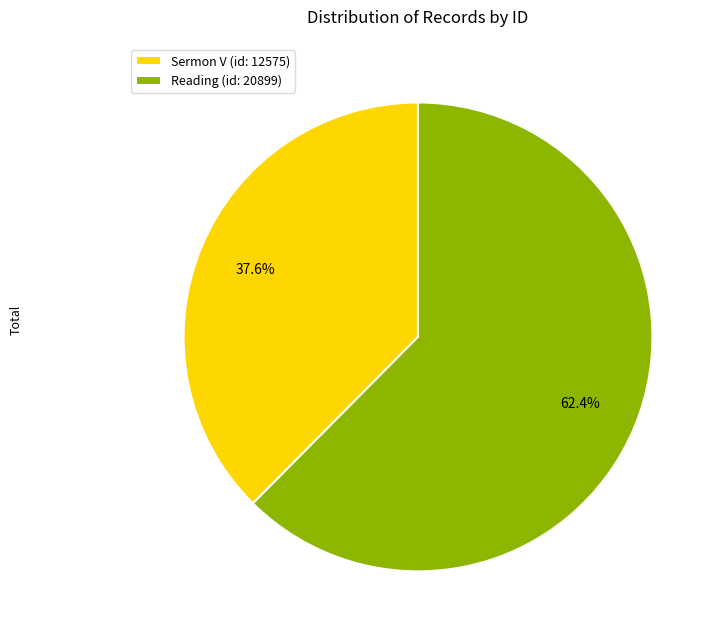

What is the ratio of the value at Sermon V (id: 12575) to the value at Reading (id: 20899)?

0.6